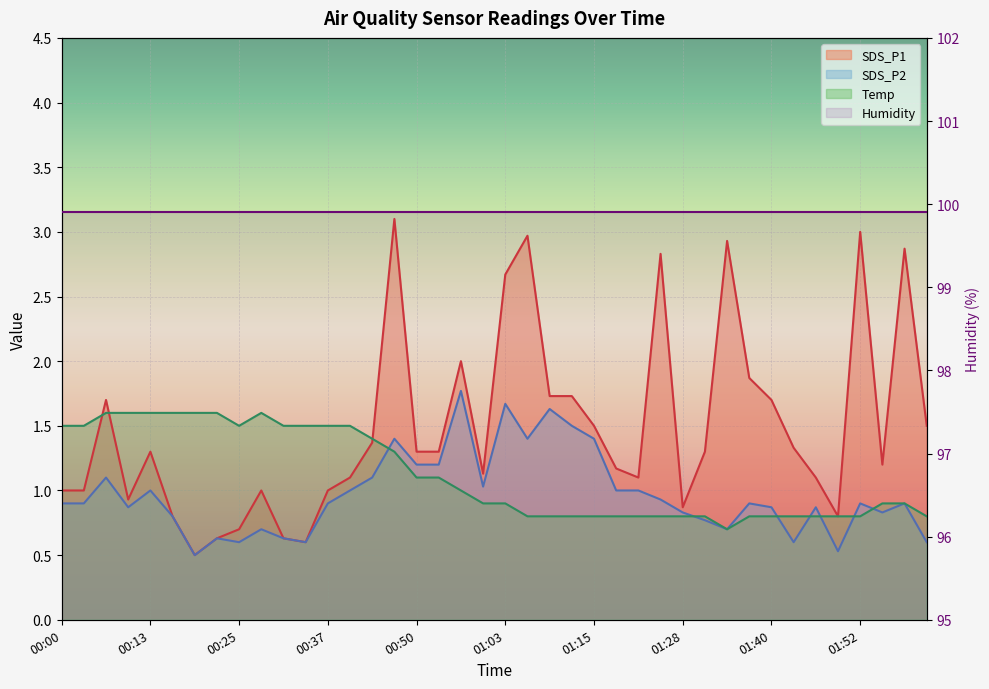

Which has a higher value, 00:54 or 00:57?

00:57